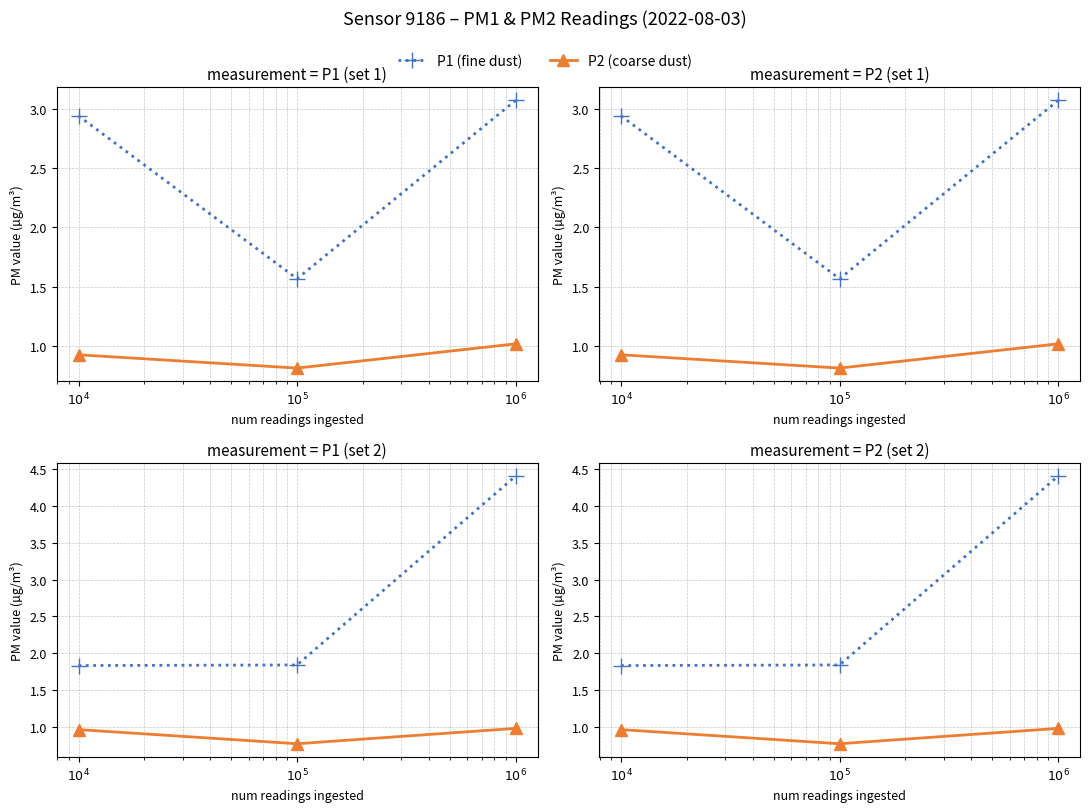

How many P1 (fine dust) values are between 1 and 4?

2